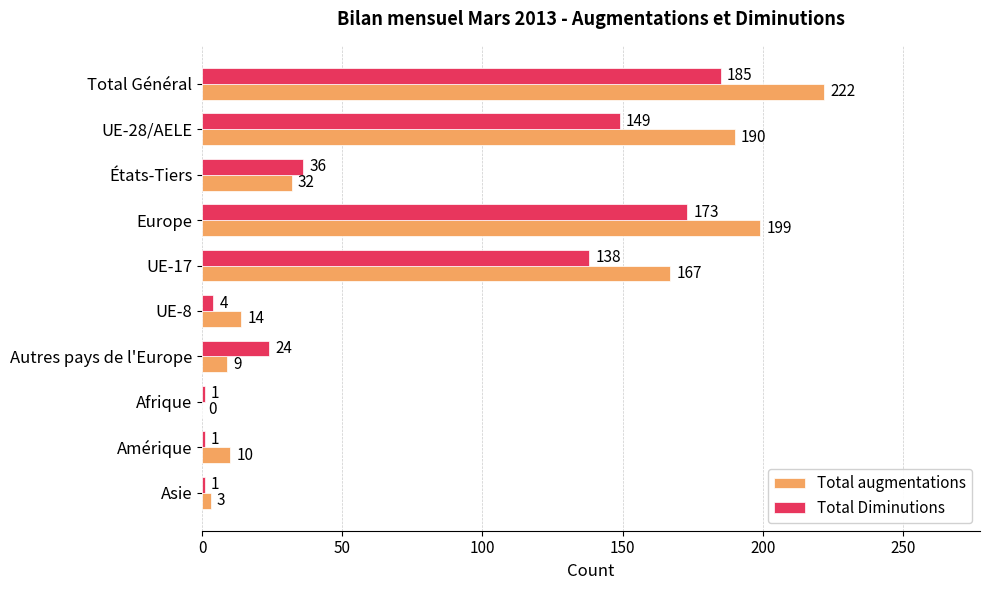

What is the sum of all Total augmentations values?

846